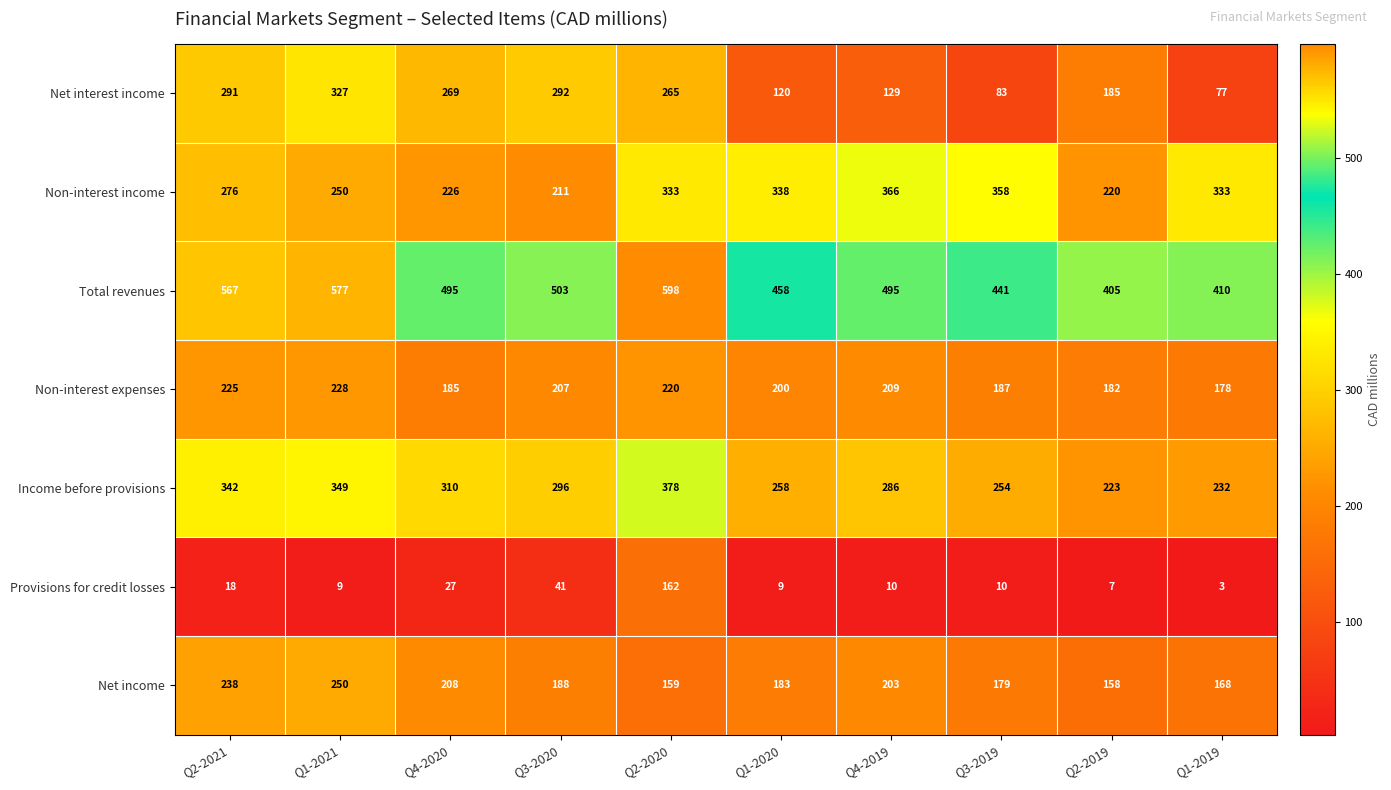

At which label does Provisions for credit losses first exceed 10?

Q2-2021